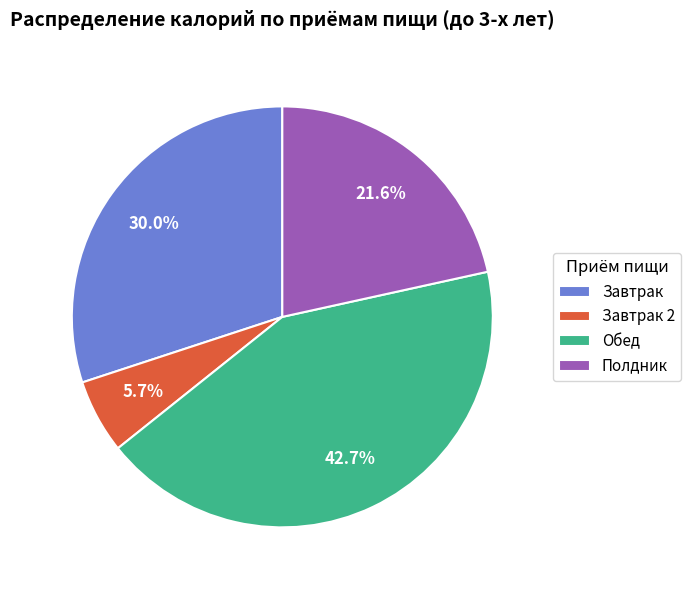

To the nearest percent, what portion does Завтрак 2 represent?

6%